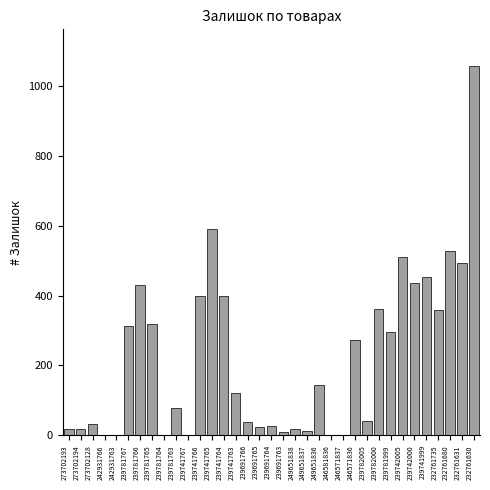

The chart shows a value of 701 at 239742005. True or false?

False